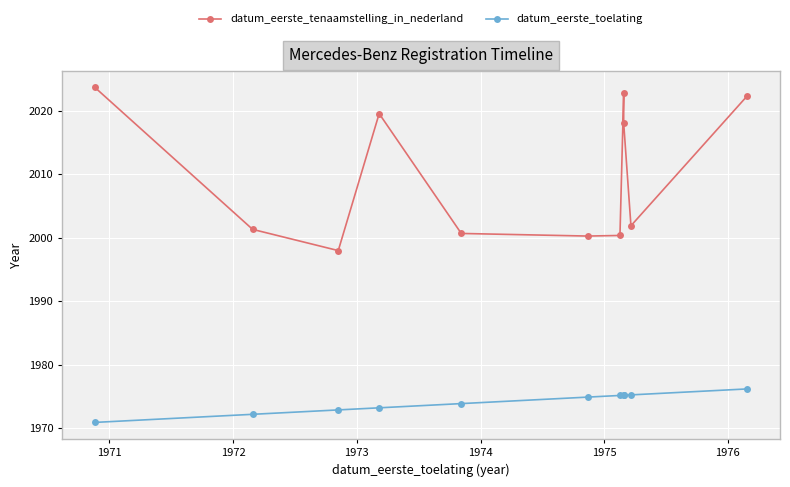

Rank the series by their maximum value, from highest to lowest.

datum_eerste_tenaamstelling_in_nederland, datum_eerste_toelating